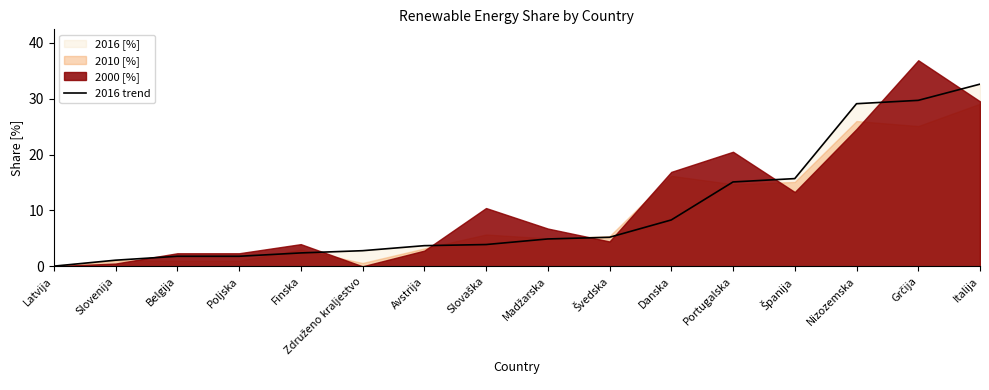

At which label does 2016 trend reach its peak?

Italija